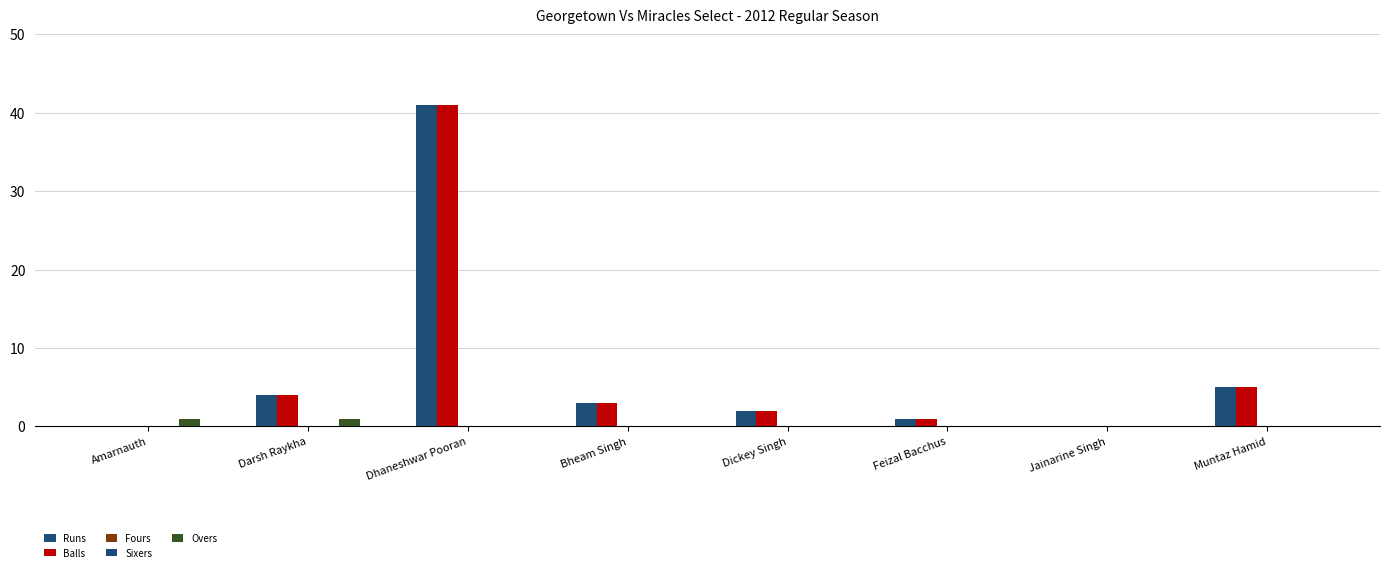

Is the value of Runs at Muntaz Hamid greater than the value of Balls at Dickey Singh?

Yes